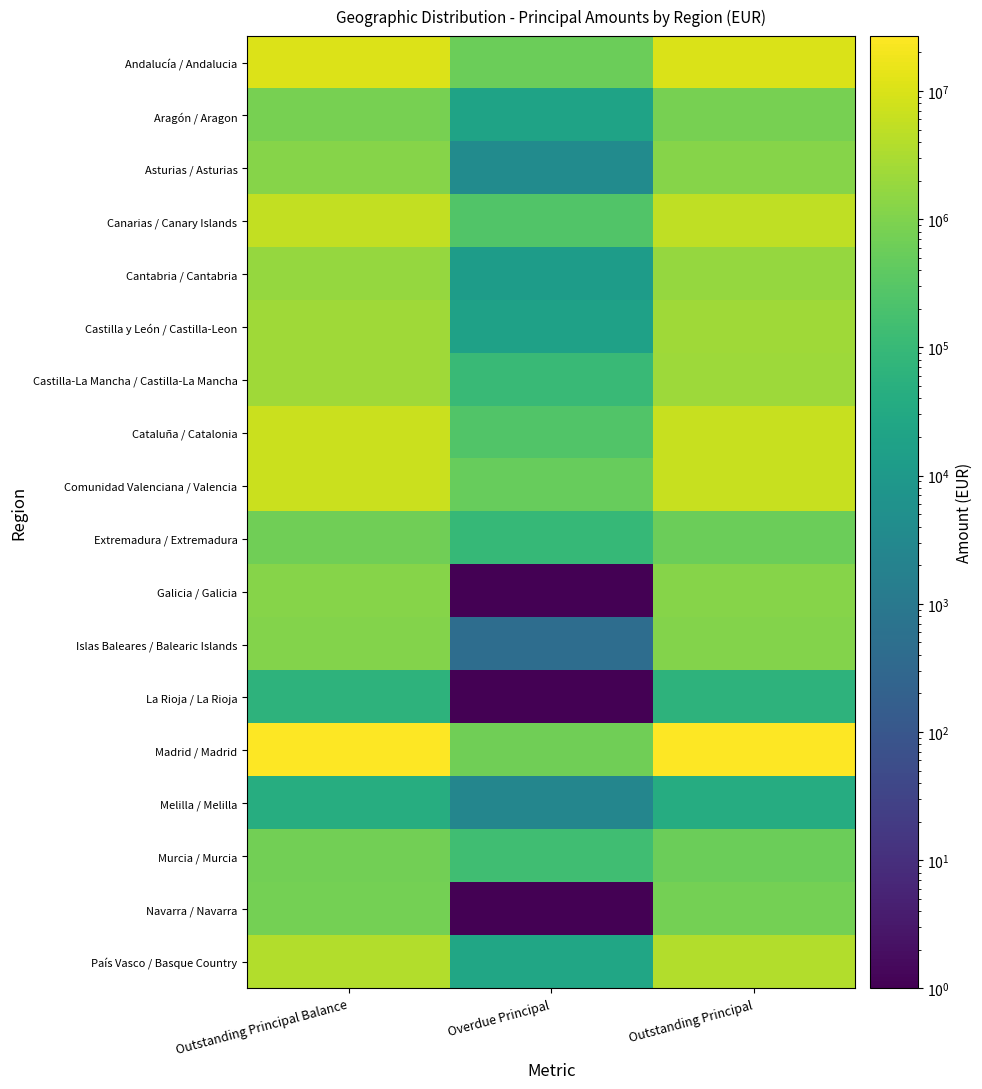

Reading right to left, list all the values displayed in this chart.

Andalucía / Andalucia: Outstanding Principal=10266355.9	Overdue Principal=564199.5	Outstanding Principal Balance=10830554.4
Aragón / Aragon: Outstanding Principal=805780.1	Overdue Principal=20815.6	Outstanding Principal Balance=826594.7
Asturias / Asturias: Outstanding Principal=1184981.0	Overdue Principal=3910.2	Outstanding Principal Balance=1188890.1
Canarias / Canary Islands: Outstanding Principal=5138947.5	Overdue Principal=251454.1	Outstanding Principal Balance=5390400.6
Cantabria / Cantabria: Outstanding Principal=1745472.9	Overdue Principal=12695.1	Outstanding Principal Balance=1758167.0
Castilla y León / Castilla-Leon: Outstanding Principal=2272750.8	Overdue Principal=17979.3	Outstanding Principal Balance=2290729.1
Castilla-La Mancha / Castilla-La Mancha: Outstanding Principal=2186666.0	Overdue Principal=108343.3	Outstanding Principal Balance=2295008.3
Cataluña / Catalonia: Outstanding Principal=6358878.1	Overdue Principal=249539.5	Outstanding Principal Balance=6608416.6
Comunidad Valenciana / Valencia: Outstanding Principal=6237837.2	Overdue Principal=517819.5	Outstanding Principal Balance=6755655.7
Extremadura / Extremadura: Outstanding Principal=569675.6	Overdue Principal=92792.1	Outstanding Principal Balance=662466.6
Galicia / Galicia: Outstanding Principal=1185078.3	Overdue Principal=1.0	Outstanding Principal Balance=1185078.3
Islas Baleares / Balearic Islands: Outstanding Principal=1111619.4	Overdue Principal=457.2	Outstanding Principal Balance=1112075.6
La Rioja / La Rioja: Outstanding Principal=61712.9	Overdue Principal=1.0	Outstanding Principal Balance=61712.9
Madrid / Madrid: Outstanding Principal=26118876.6	Overdue Principal=641388.6	Outstanding Principal Balance=26760264.2
Melilla / Melilla: Outstanding Principal=39082.1	Overdue Principal=2580.1	Outstanding Principal Balance=41661.3
Murcia / Murcia: Outstanding Principal=561989.0	Overdue Principal=144578.5	Outstanding Principal Balance=706566.5
Navarra / Navarra: Outstanding Principal=740190.6	Overdue Principal=1.0	Outstanding Principal Balance=740190.6
País Vasco / Basque Country: Outstanding Principal=3815272.5	Overdue Principal=25634.0	Outstanding Principal Balance=3840905.5